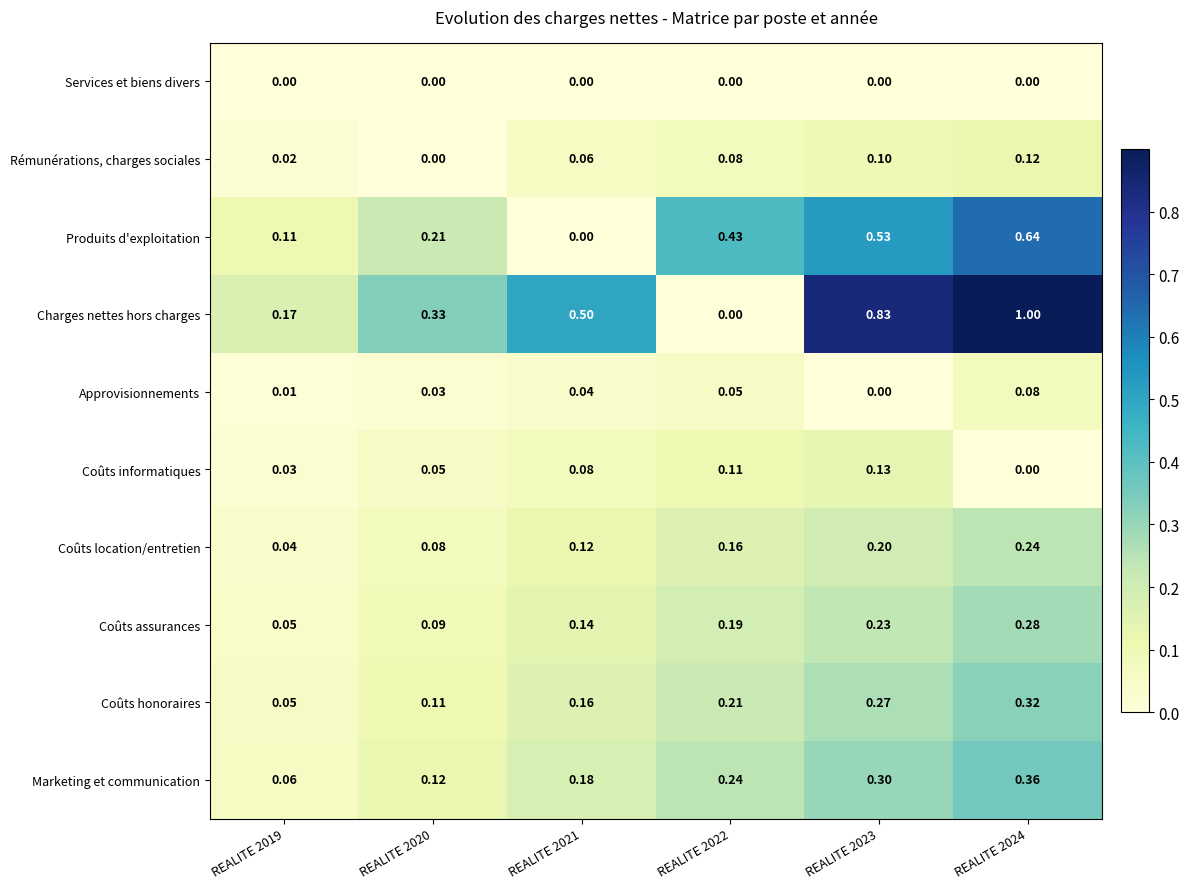

Which series has the widest spread of values?

Charges nettes hors charges